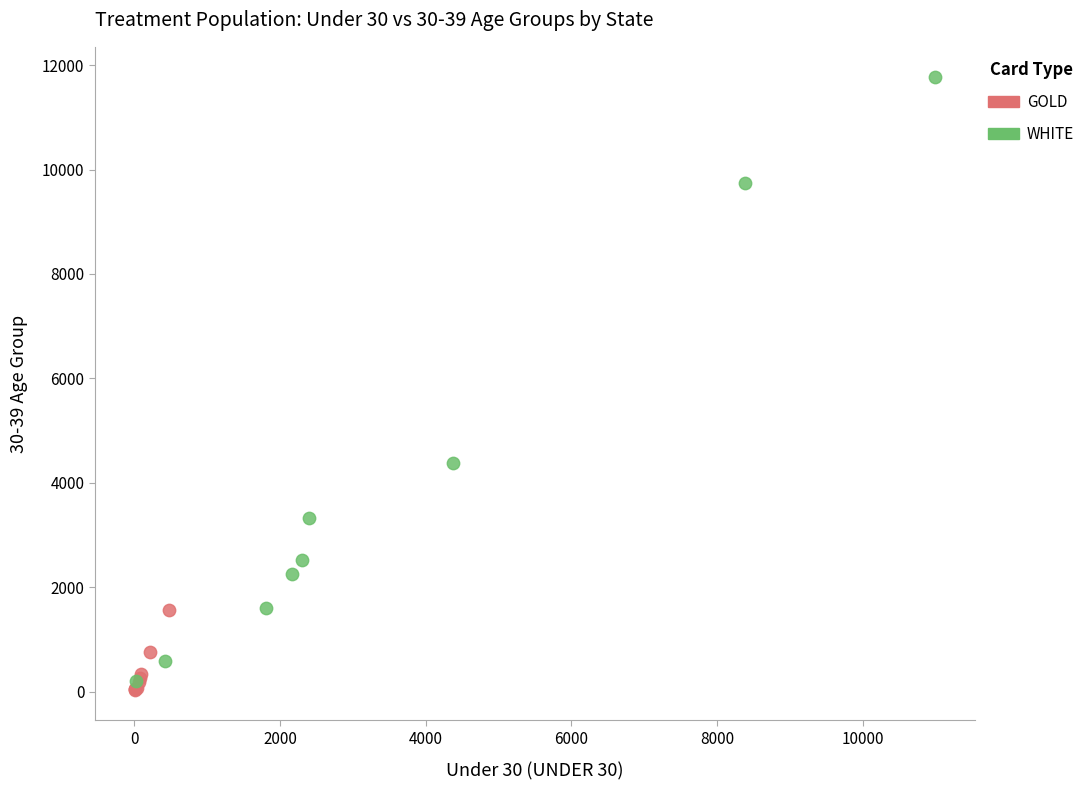

Which series has the largest Y range (max minus min)?

WHITE